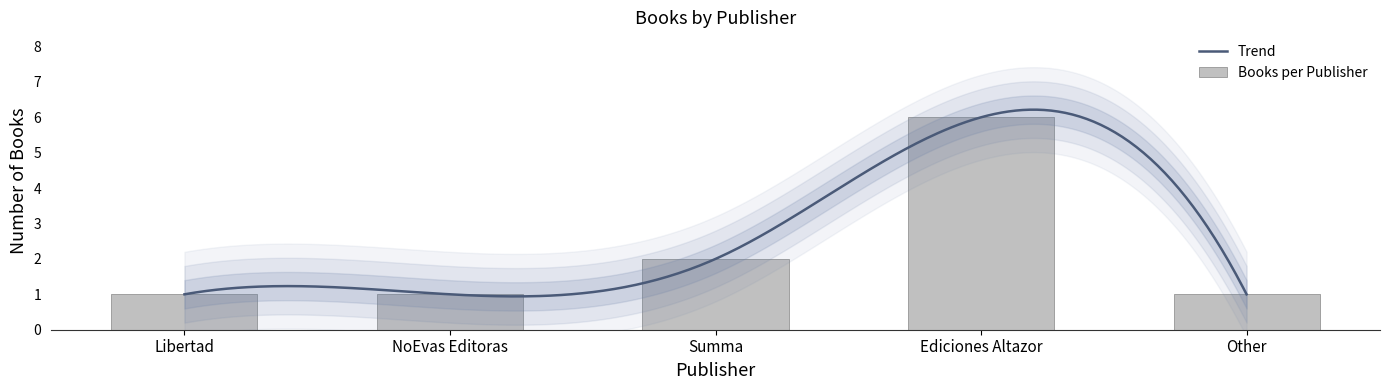

Count the values in the range 1 to 2.

4